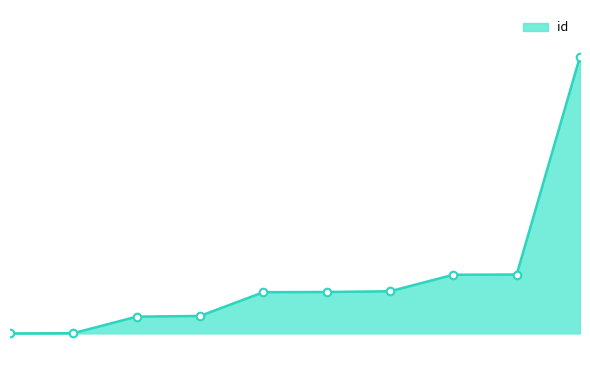

Is this an area chart (filled region under the line)?

Yes